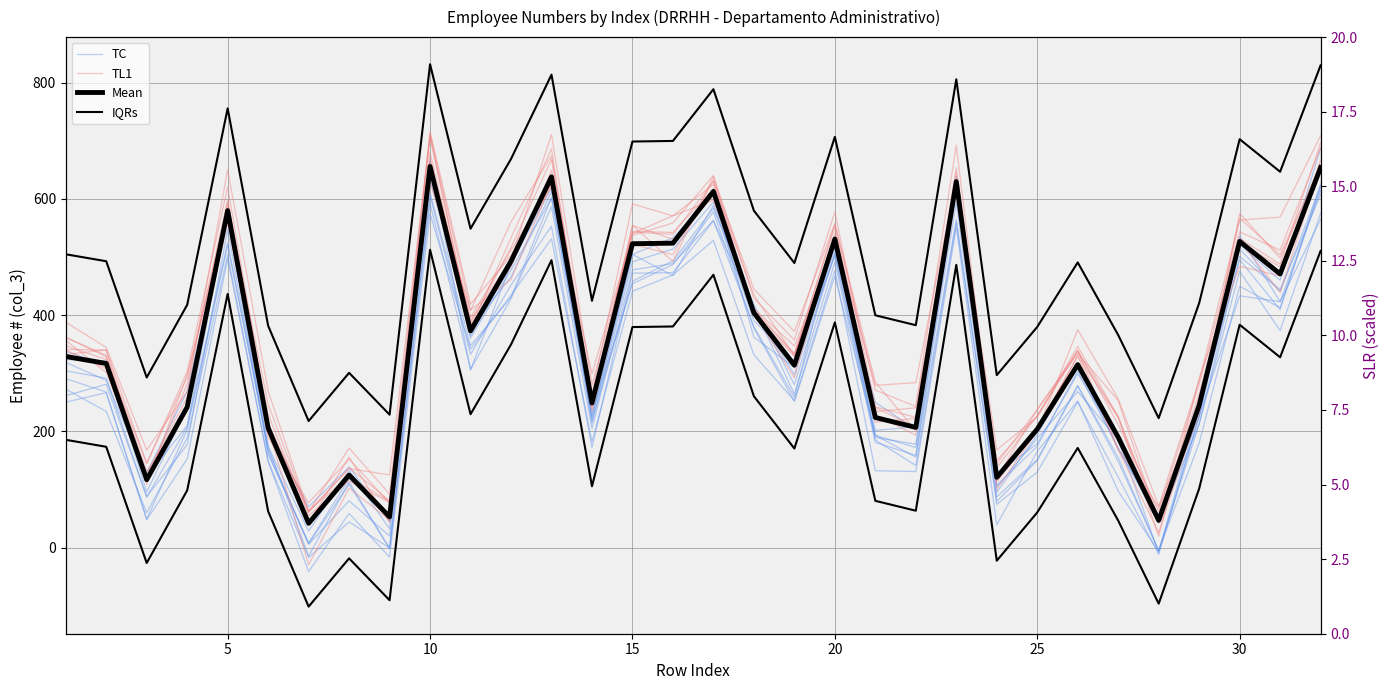

How many lines are shown in the chart?

5